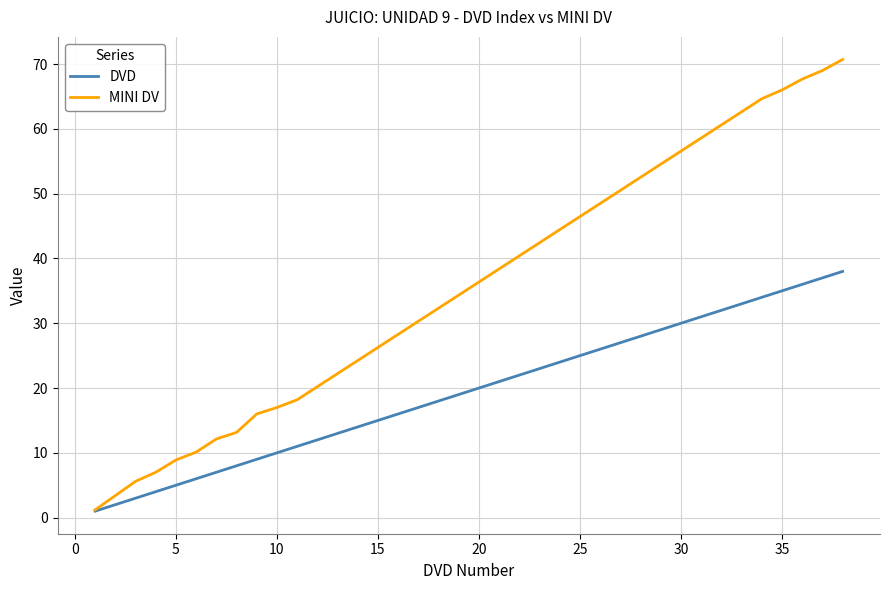

Which series has the widest spread of values?

MINI DV